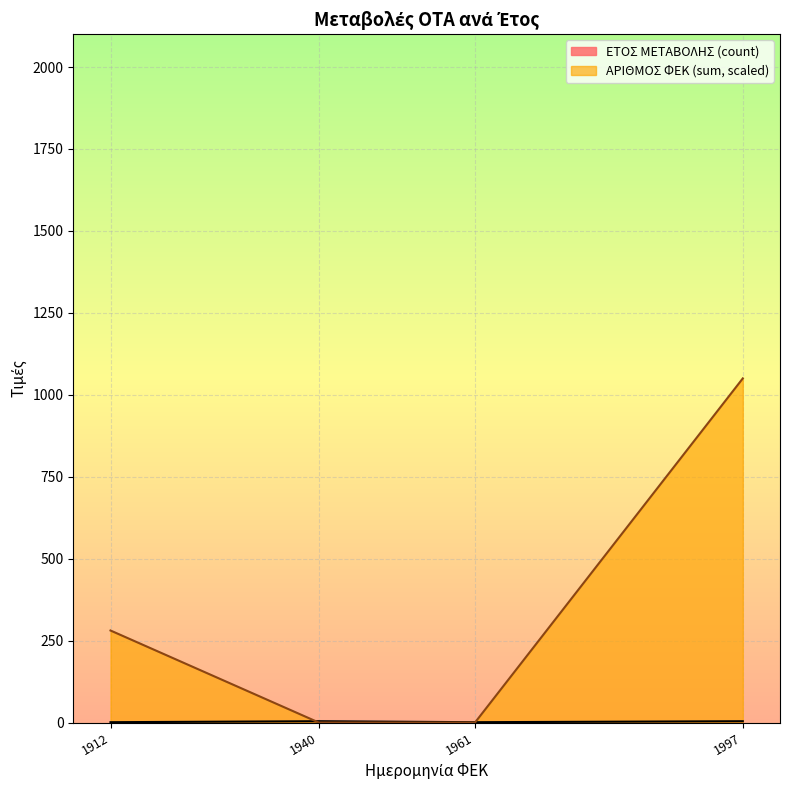

Does the chart display data point markers on the line(s)?

No